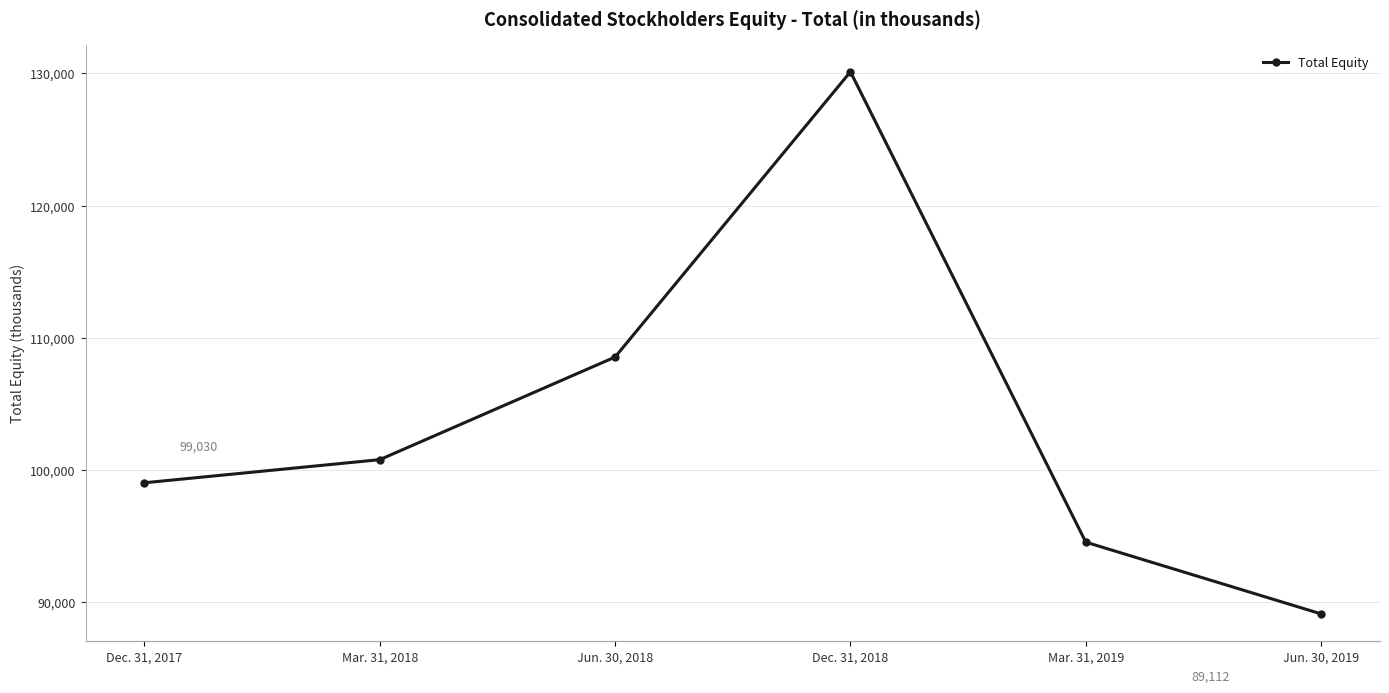

What is the change in value from Dec. 31, 2017 to Mar. 31, 2019?

-4492